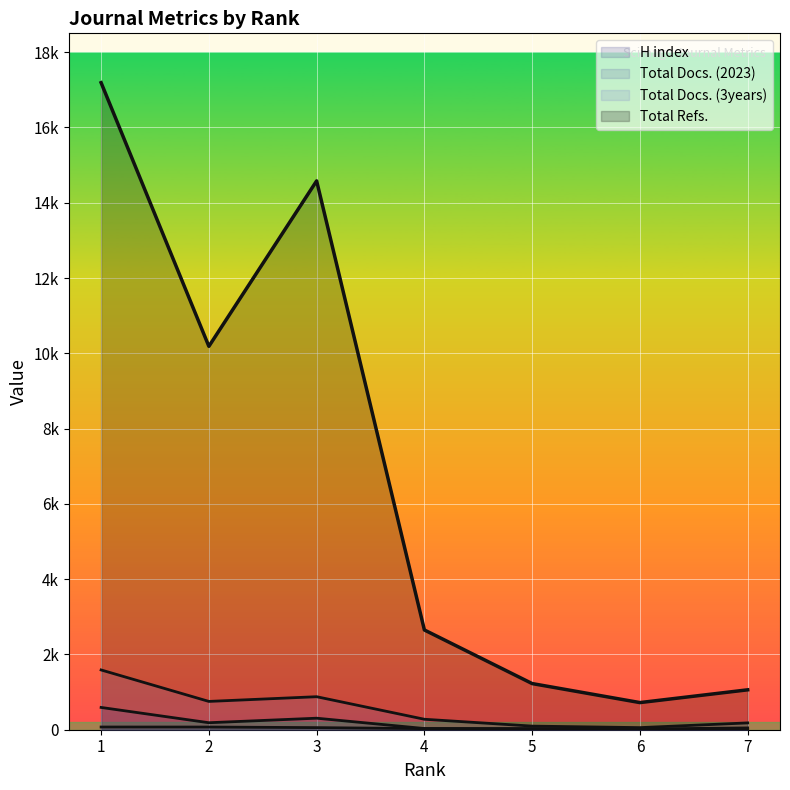

Reading right to left, what are all the values shown in this chart?

H index: 7=7	6=10	5=16	4=29	3=56	2=71	1=72
Total Docs. (2023): 7=48	6=19	5=31	4=32	3=306	2=186	1=592
Total Docs. (3years): 7=181	6=56	5=96	4=278	3=877	2=752	1=1588
Total Refs.: 7=1060	6=721	5=1226	4=2650	3=14580	2=10185	1=17189